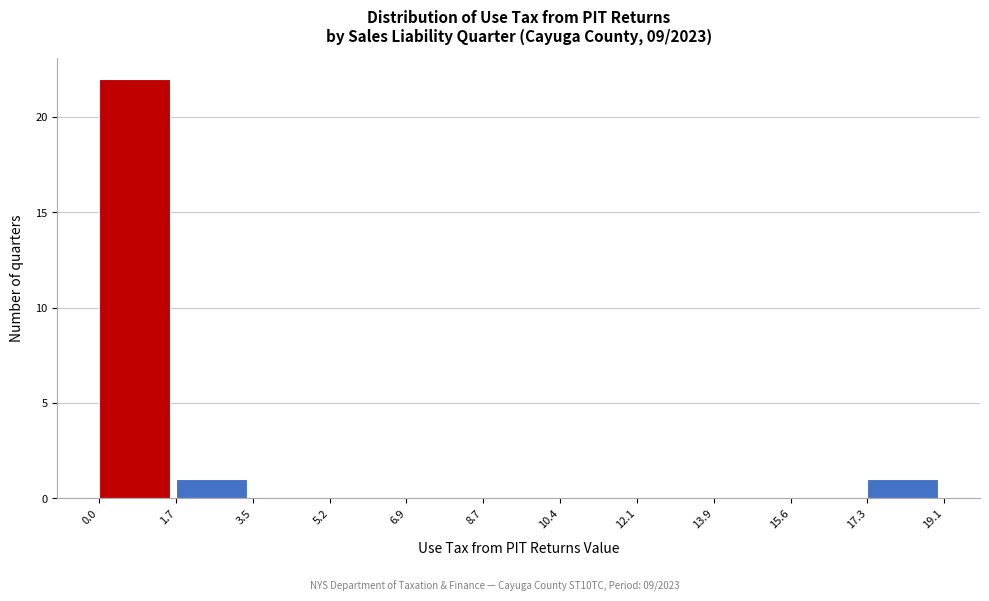

Over which range of the x-axis is the bar tallest?

0.0 to 1.7